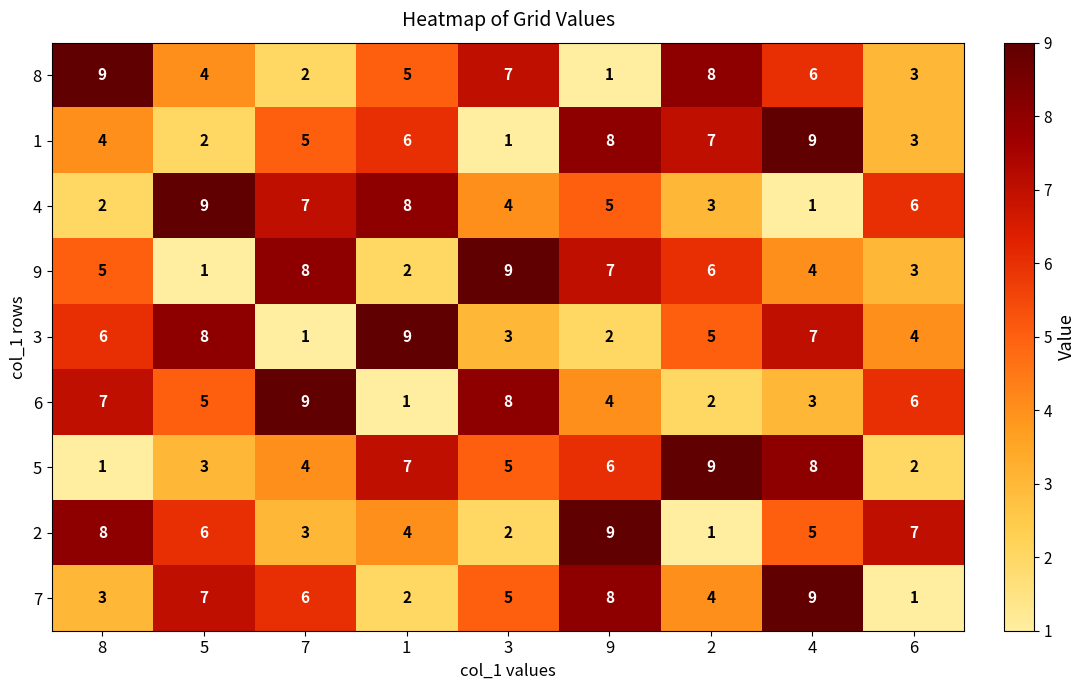

What is the maximum value shown in the chart?

9